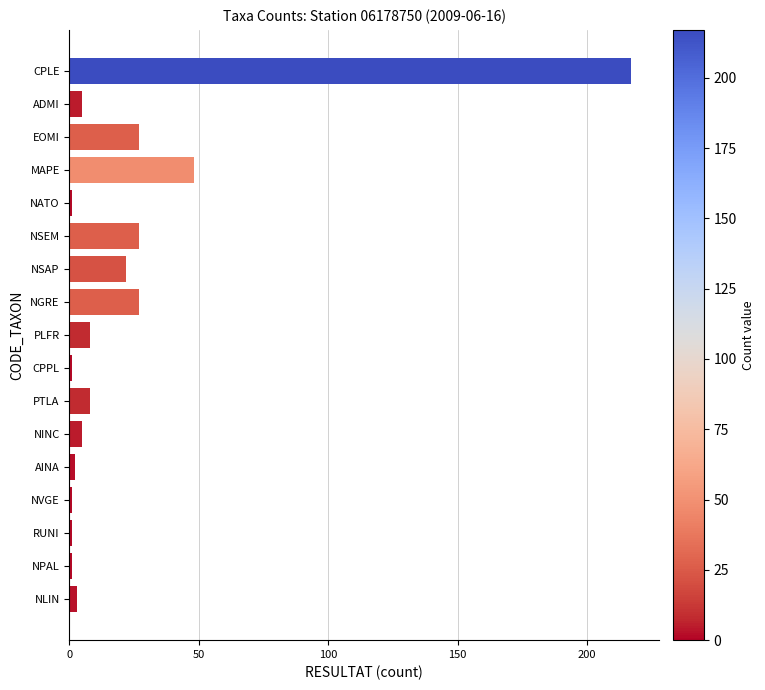

How many distinct data groups are displayed?

1